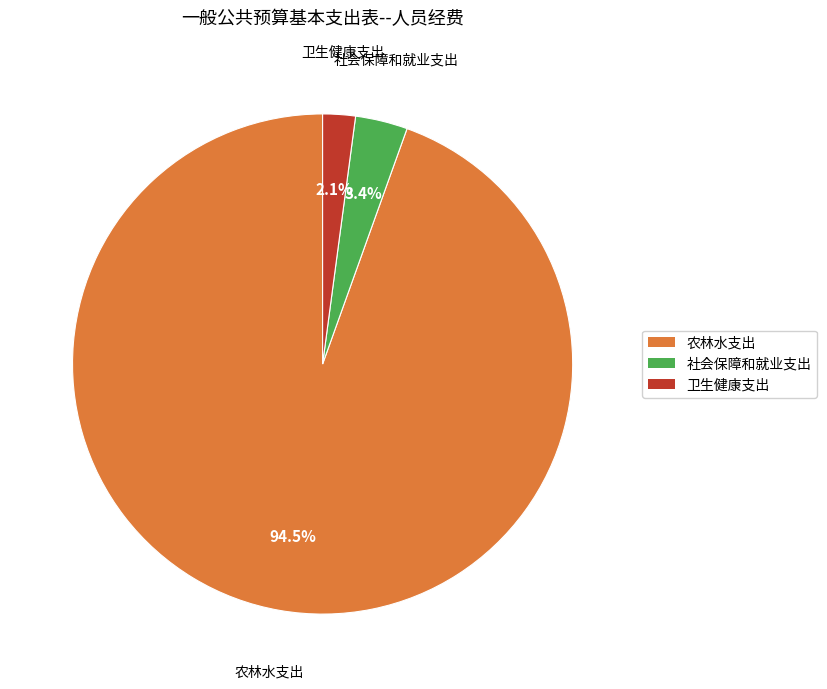

How much of the chart is everything except 社会保障和就业支出?

96.6%